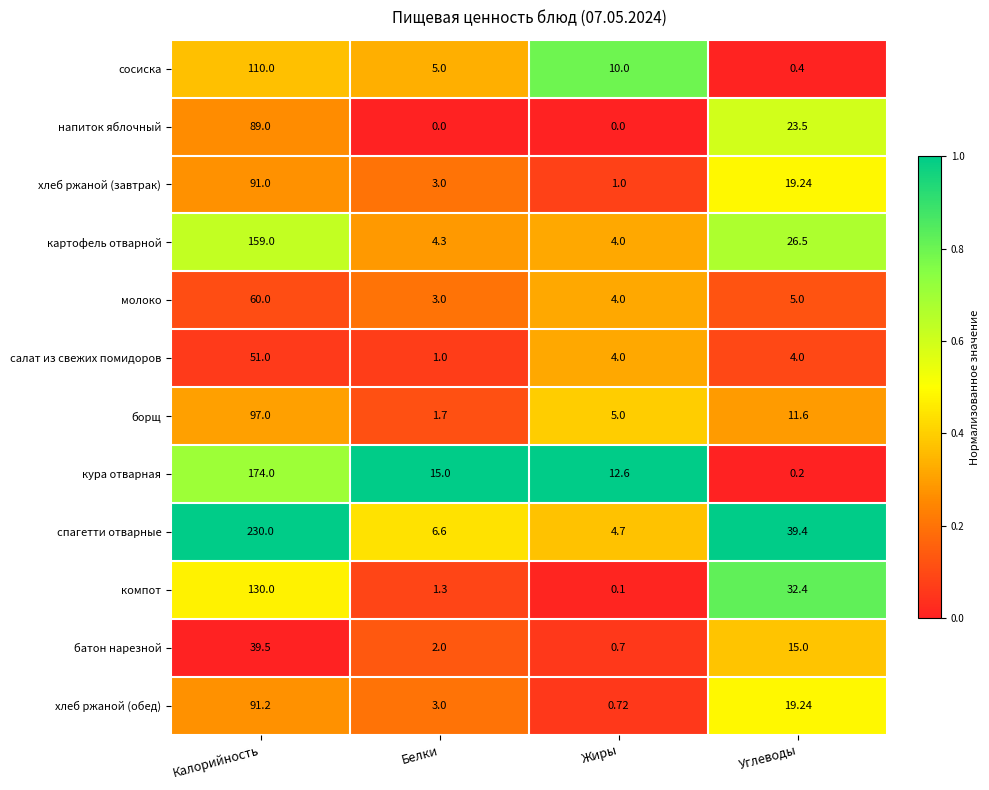

At which category is the sum across all series the highest?

Калорийность